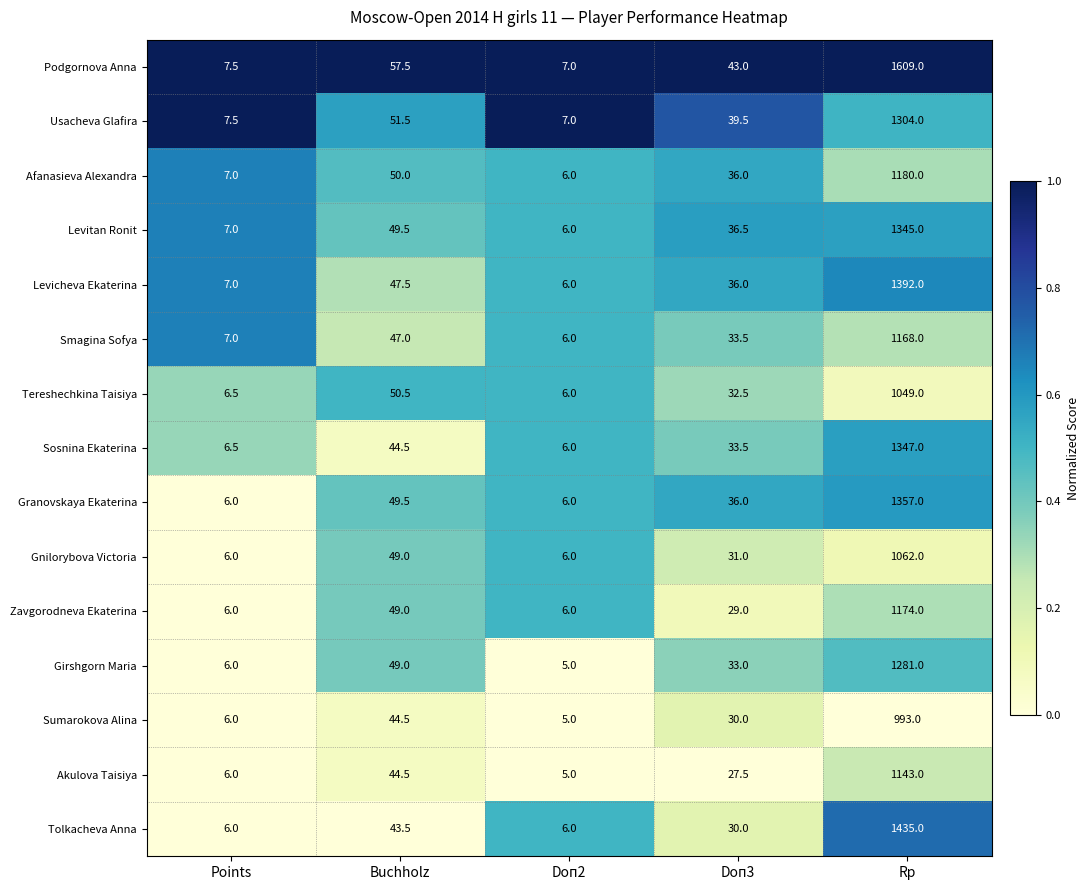

Where is Girshgorn Maria nearest to the value 643?

Buchholz